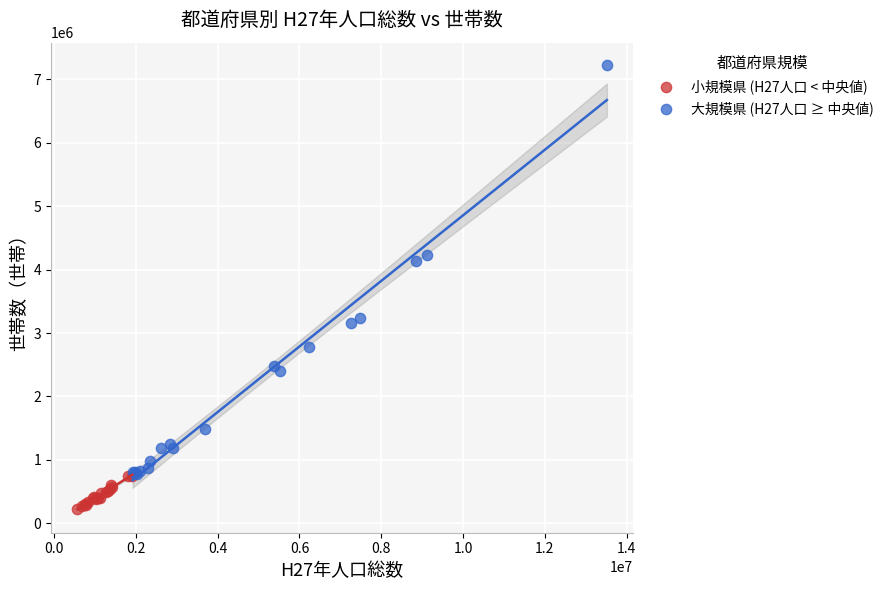

What are all the series names shown in the legend?

小規模県 (H27人口 < 中央値), 大規模県 (H27人口 ≥ 中央値)